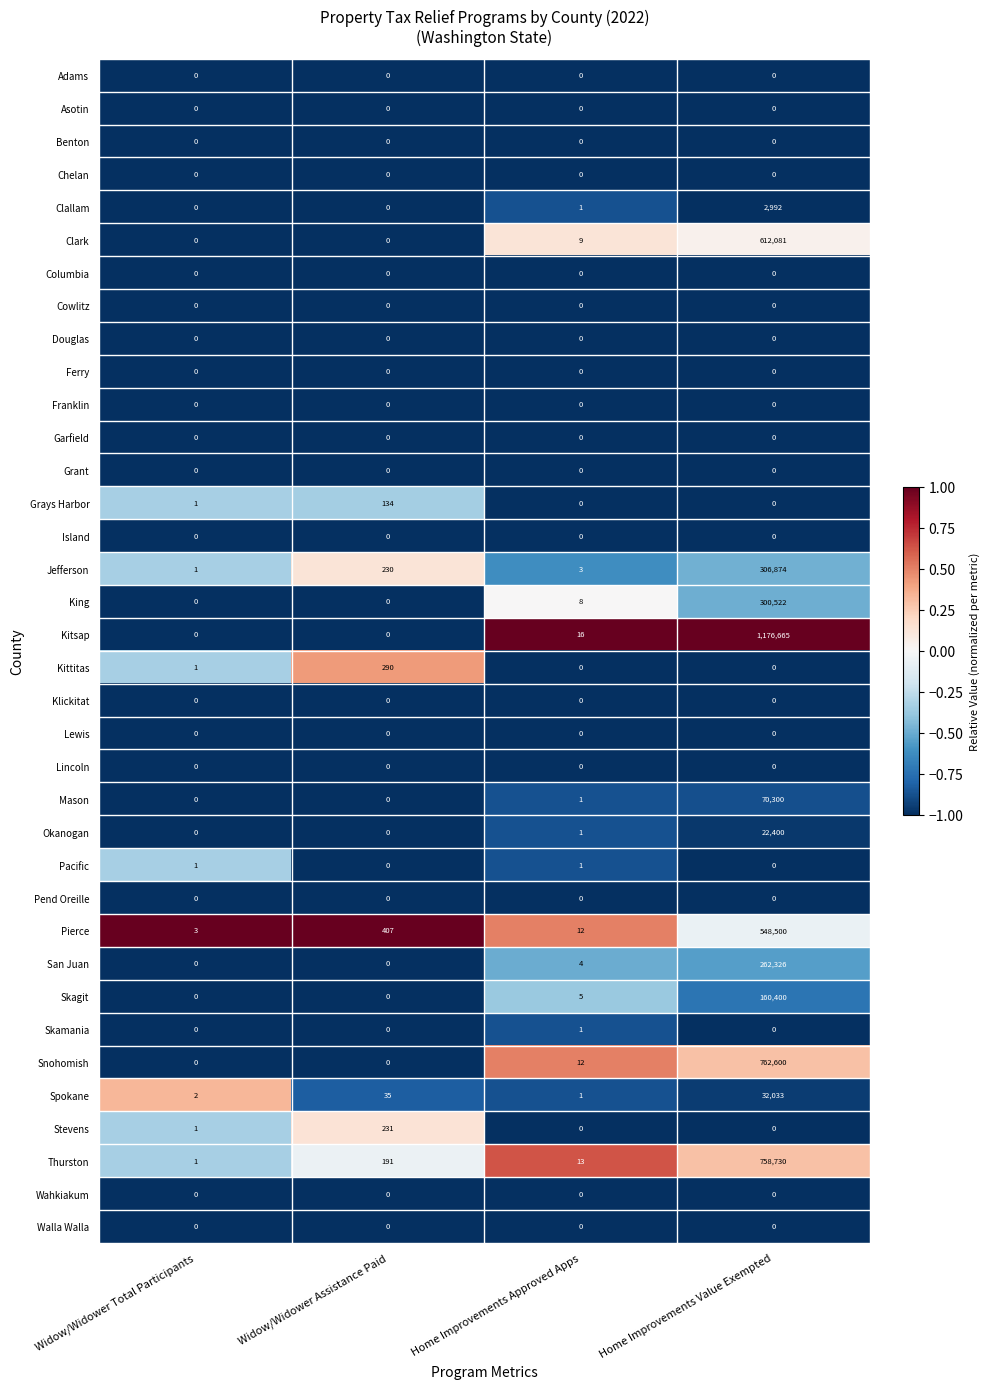

Which label corresponds to the largest value in the chart?

Home Improvements Value Exempted